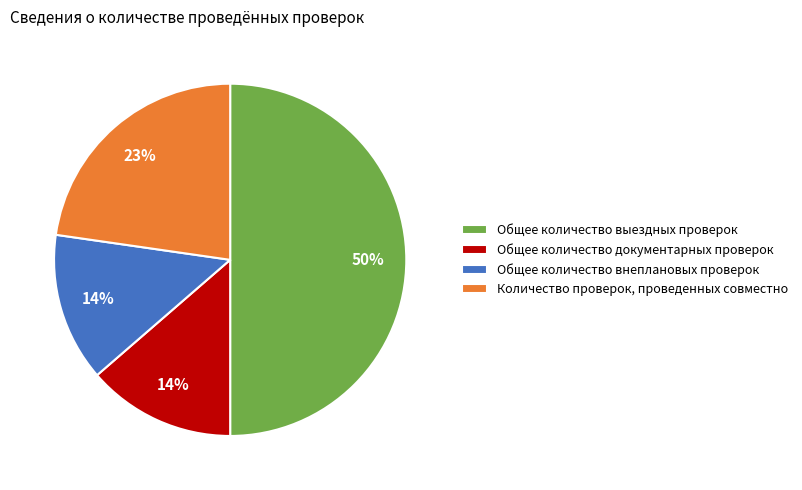

What is the ratio of the value at Общее количество документарных проверок to the value at Общее количество выездных проверок?

0.3